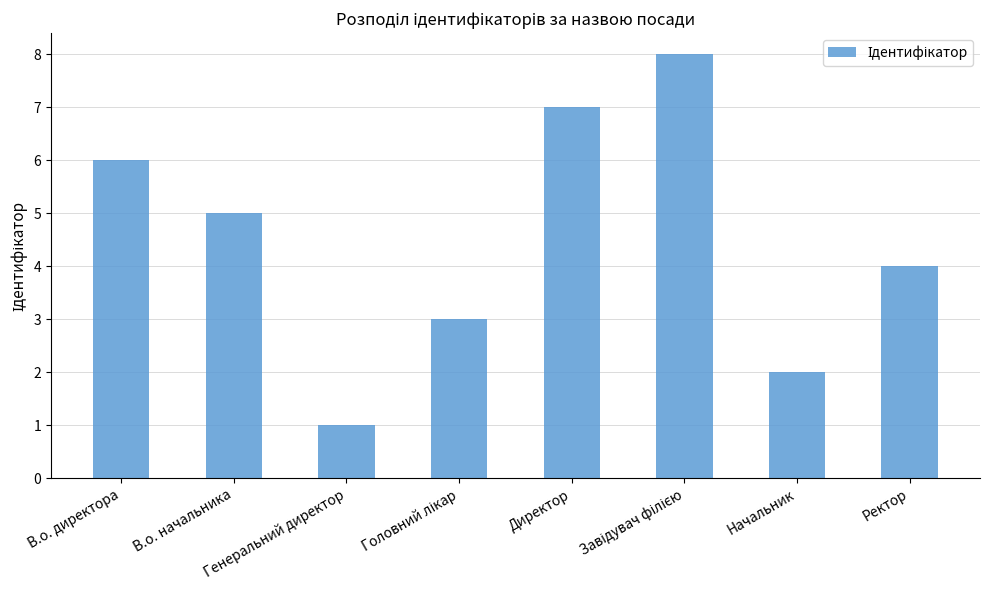

What is the value of the 7th bar from the left?

2